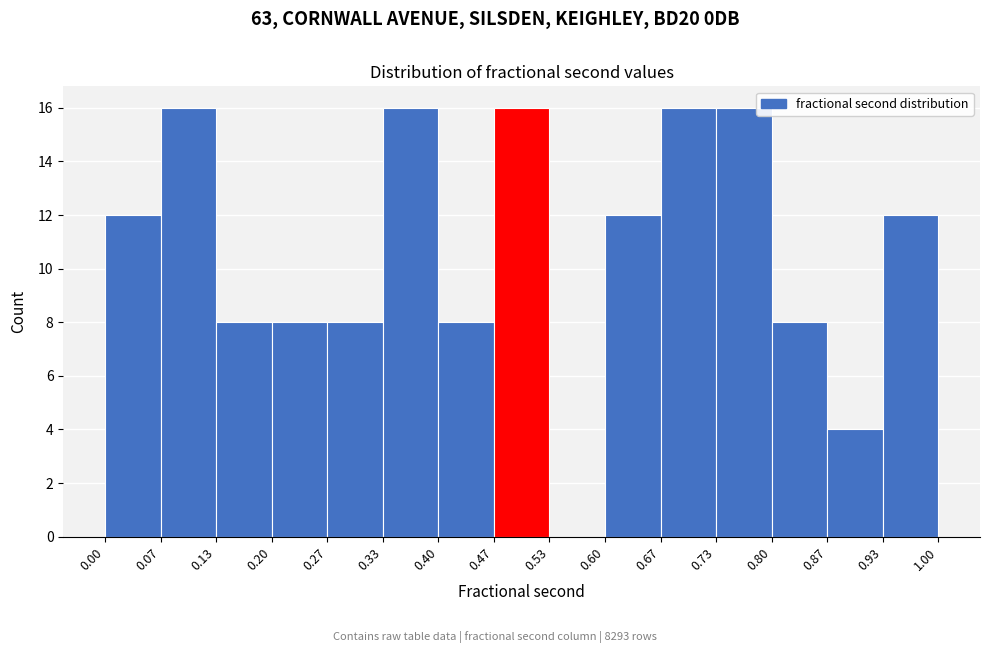

Reading left to right, list every bar in this chart as the range it spans on the x-axis followed by its height. The values are not printed on the chart, so give them approximately, as read against the axis.

0.00 to 0.07: 12
0.07 to 0.13: 16
0.13 to 0.20: 8
0.20 to 0.27: 8
0.27 to 0.33: 8
0.33 to 0.40: 16
0.40 to 0.47: 8
0.47 to 0.53: 16
0.53 to 0.60: 0
0.60 to 0.67: 12
0.67 to 0.73: 16
0.73 to 0.80: 16
0.80 to 0.87: 8
0.87 to 0.93: 4
0.93 to 1.00: 12